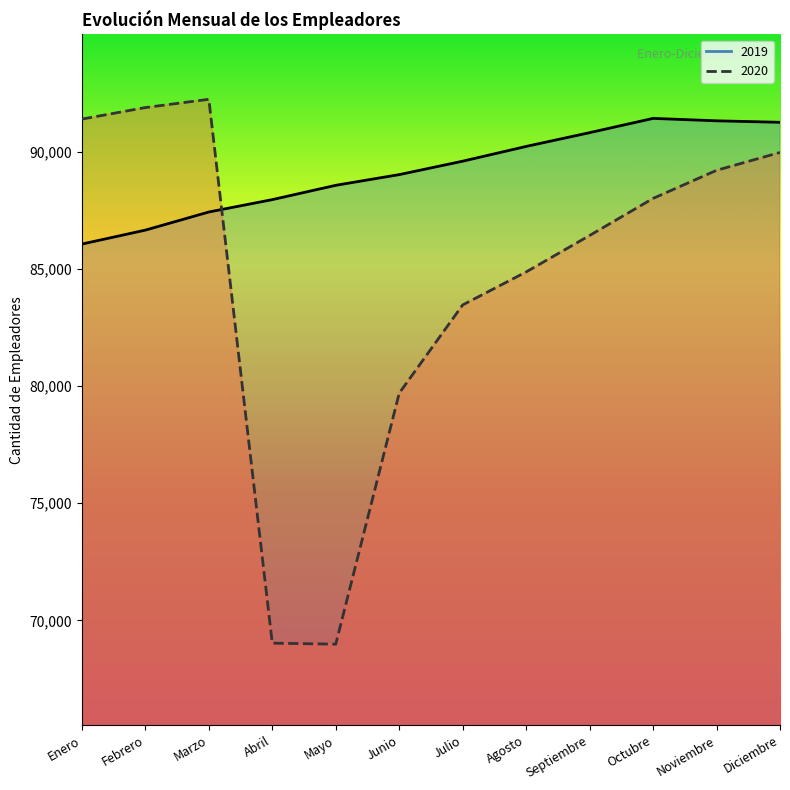

The value of 2019 at Octubre is 158914. True or false?

False